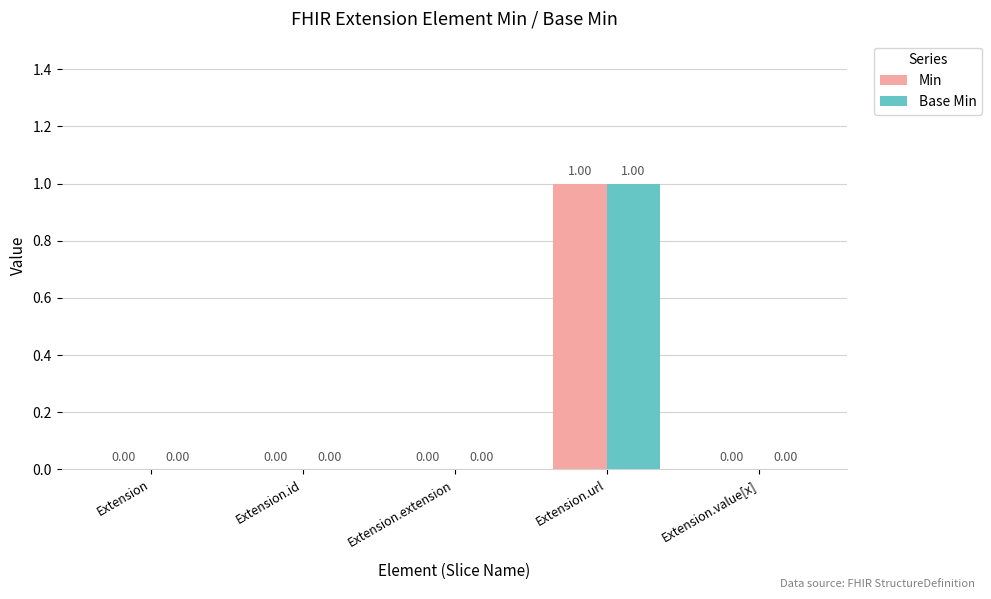

What is the difference between the Min values at Extension.url and Extension.extension?

1